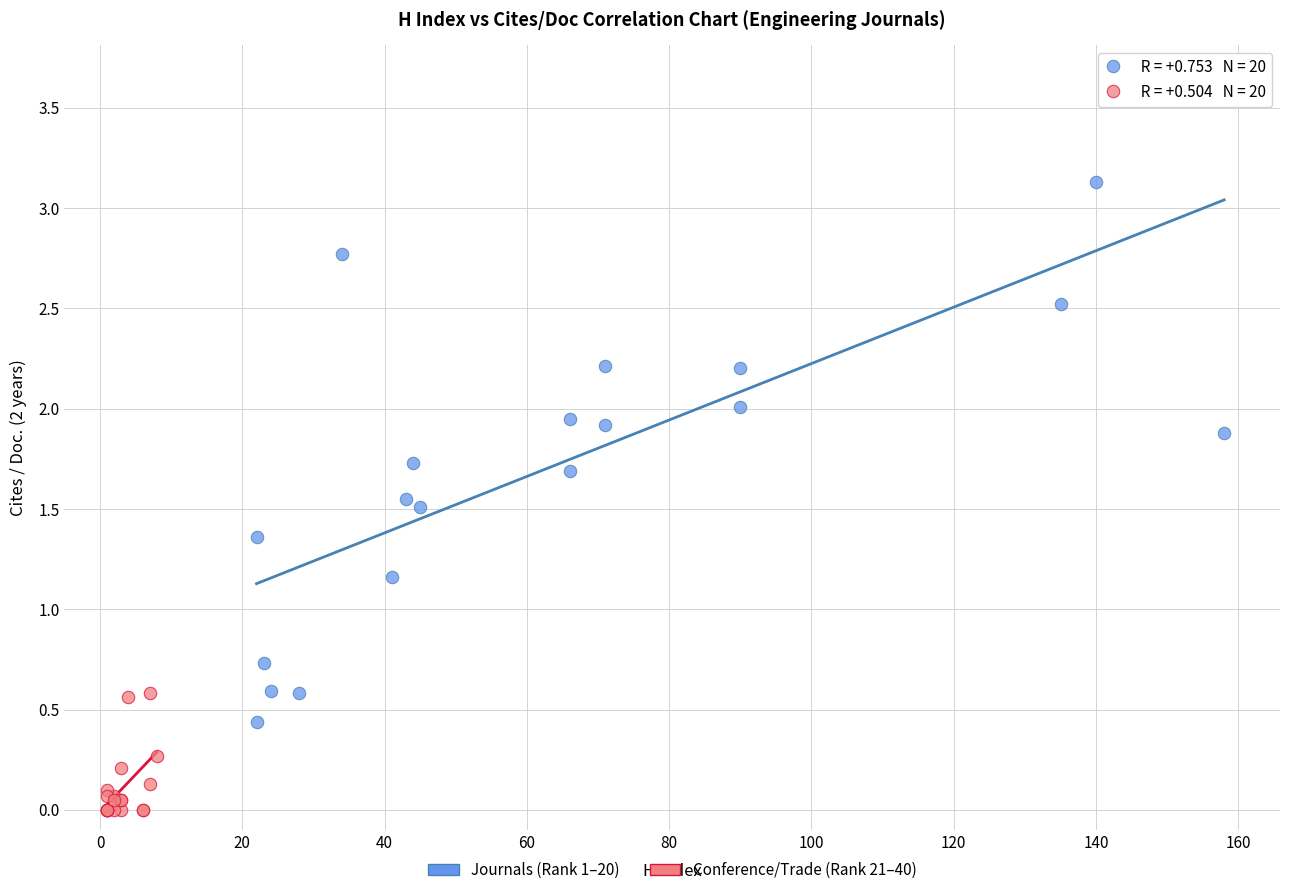

Which series reaches the minimum Y coordinate?

Conference/Trade (Rank 21–40)